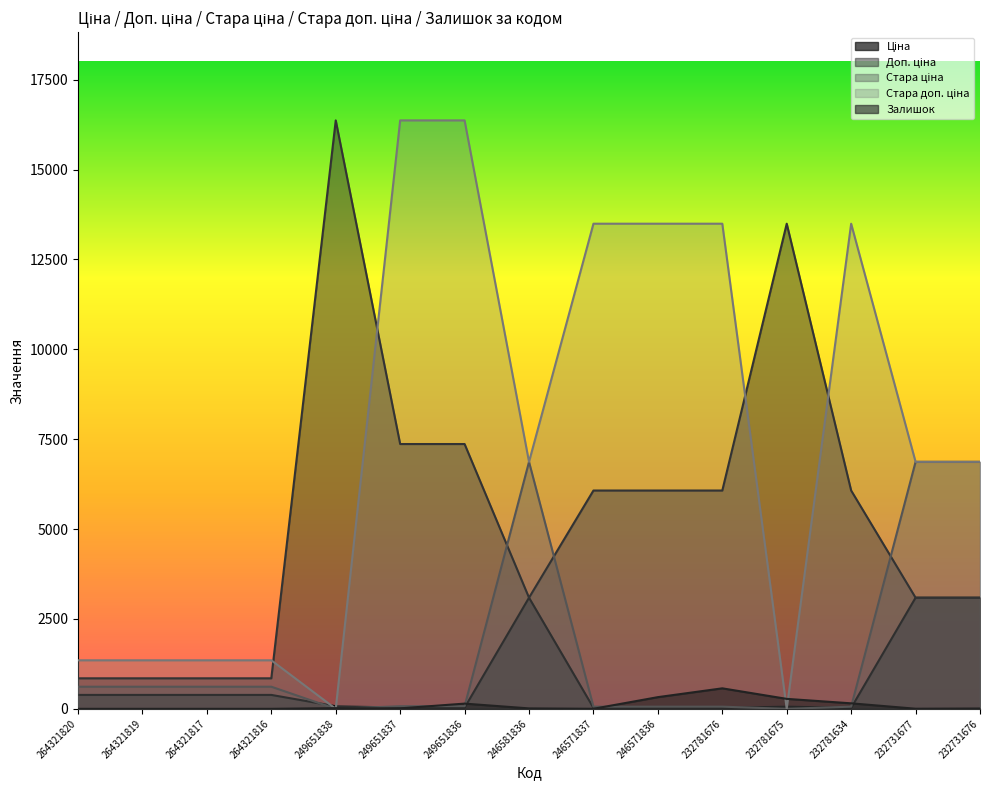

Reading left to right, transcribe all the data shown in this chart.

Ціна: 386.9	386.9	386.9	386.9	72.7	32.7	32.7	3091.2	27.0	27.0	27.0	60.0	27.0	3091.2	3091.2
Доп. ціна: 849.0	849.0	849.0	849.0	16366.5	7365.0	7365.0	3091.0	6072.0	6072.0	6072.0	13493.2	6072.0	3091.0	3091.0
Стара ціна: 615.1	615.1	615.1	615.1	0.0	72.7	72.7	6869.4	60.0	60.0	60.0	0.0	60.0	6869.4	6869.4
Стара доп. ціна: 1349.8	1349.8	1349.8	1349.8	0.0	16366.5	16366.5	6869.4	13493.2	13493.2	13493.2	0.0	13493.2	6869.4	6869.4
Залишок: 0.0	0.0	0.0	0.0	19.0	13.0	145.0	12.0	1.0	325.0	570.0	277.0	153.0	3.0	9.0